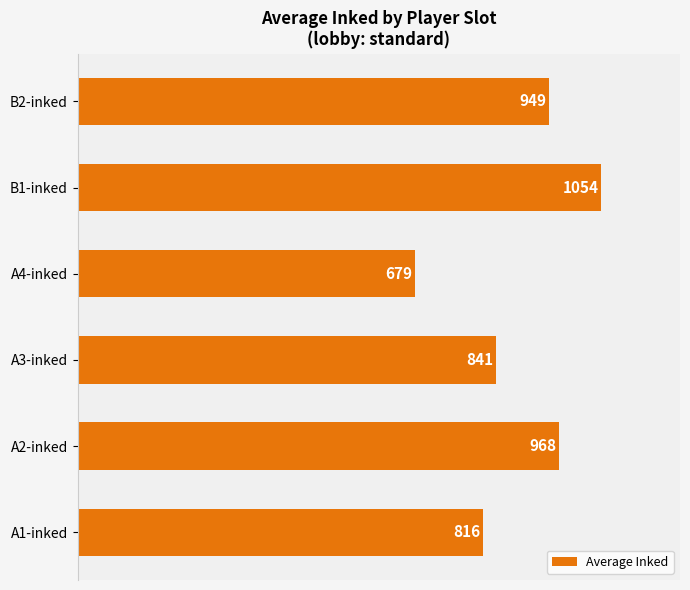

Reading bottom to top, extract all data points from this chart.

A1-inked=816	A2-inked=968	A3-inked=841	A4-inked=679	B1-inked=1054	B2-inked=949